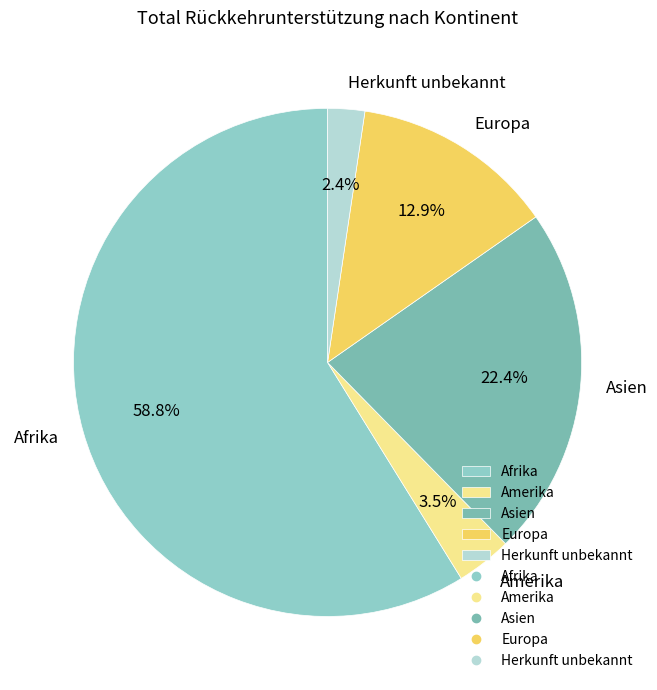

Is there any slice that represents more than half of the pie?

Yes